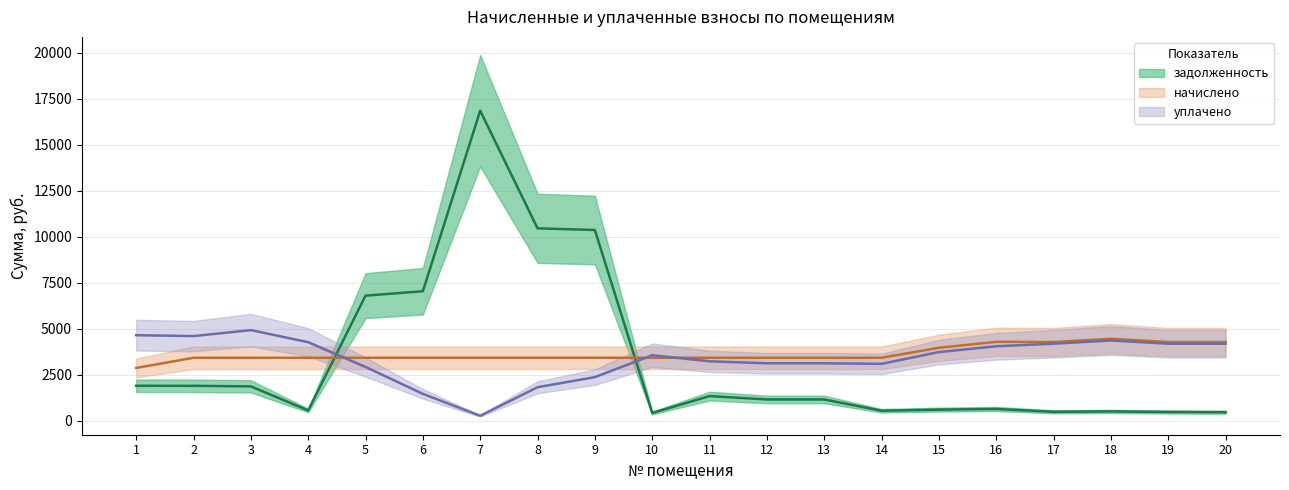

What is the value of the начислено point at the 16th from the left?

4089.6